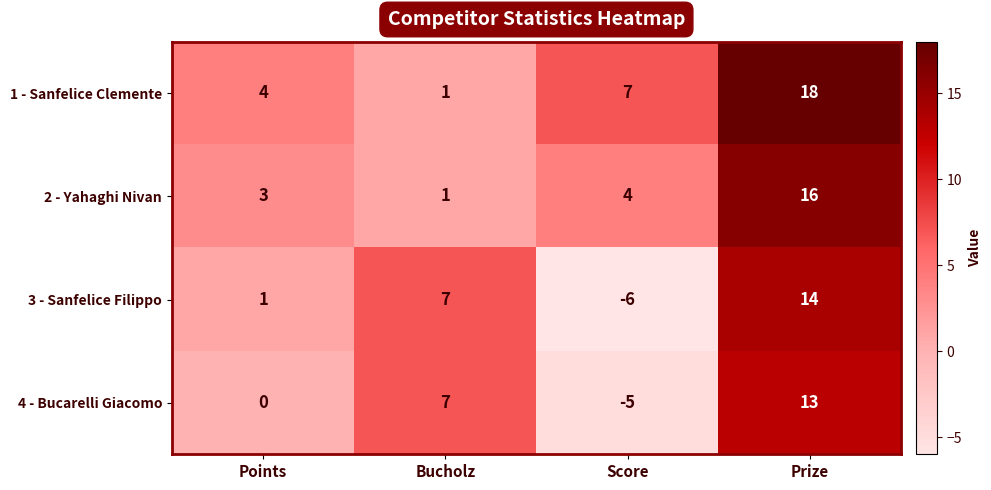

At how many categories does at least one series exceed 16?

1